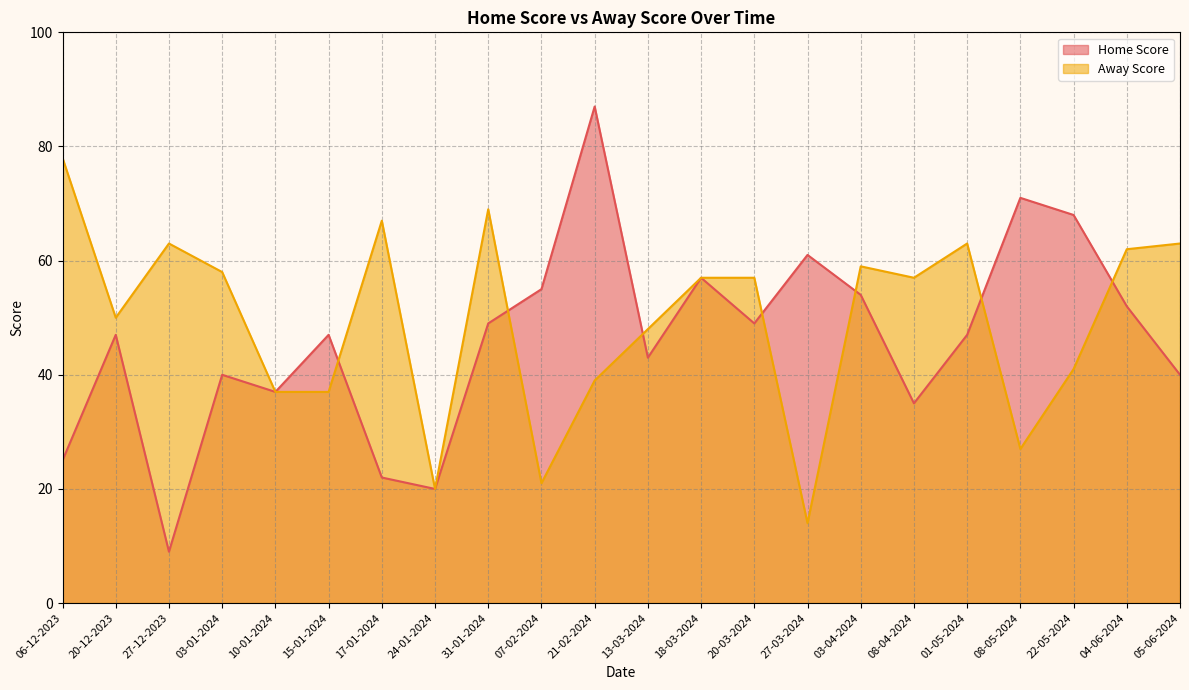

How many intersections are there between Away Score and Home Score?

7